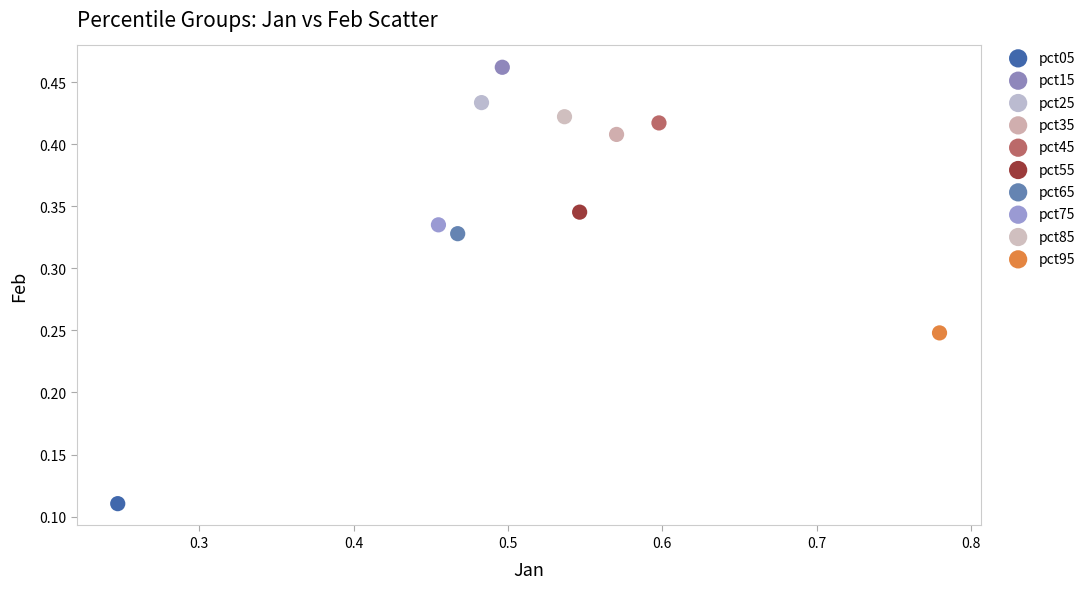

Which series reaches the minimum Y coordinate?

pct05